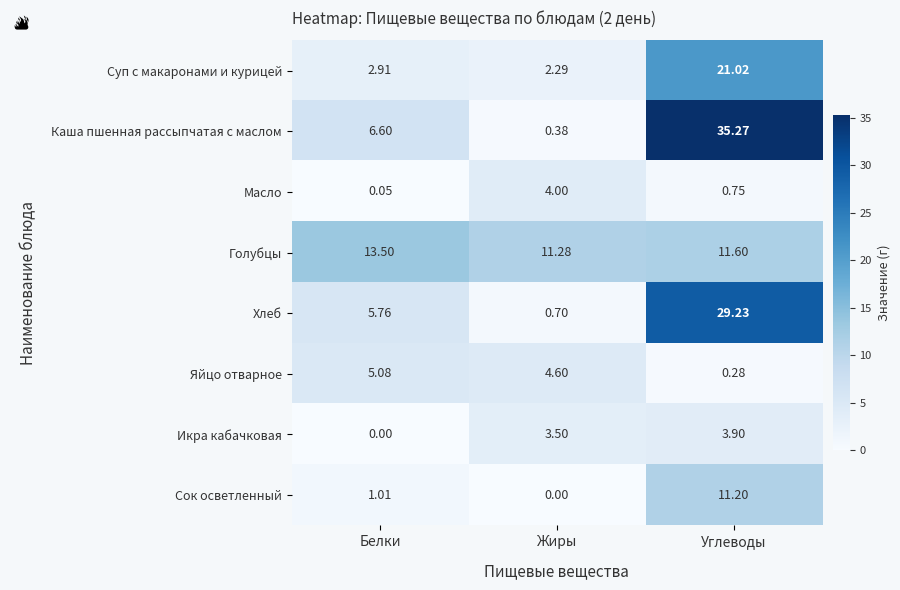

List the series in order of their peak value, lowest first.

Икра кабачковая, Масло, Яйцо отварное, Сок осветленный, Голубцы, Суп с макаронами и курицей, Хлеб, Каша пшенная рассыпчатая с маслом